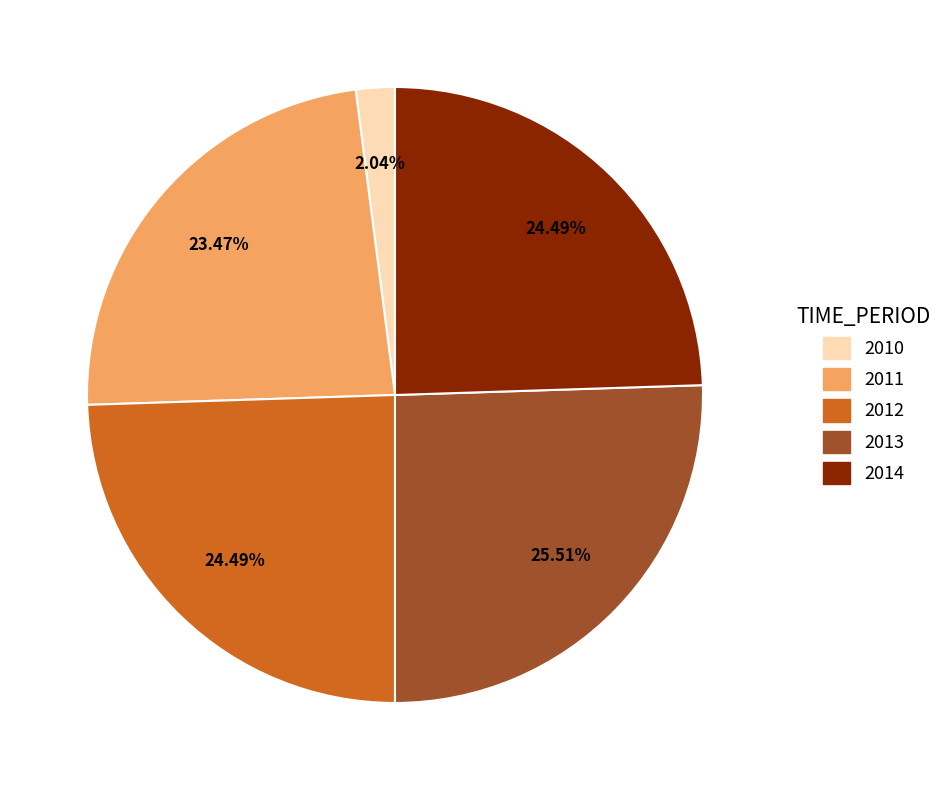

Combined, what portion of the pie is 2012 and 2013?

50.0%